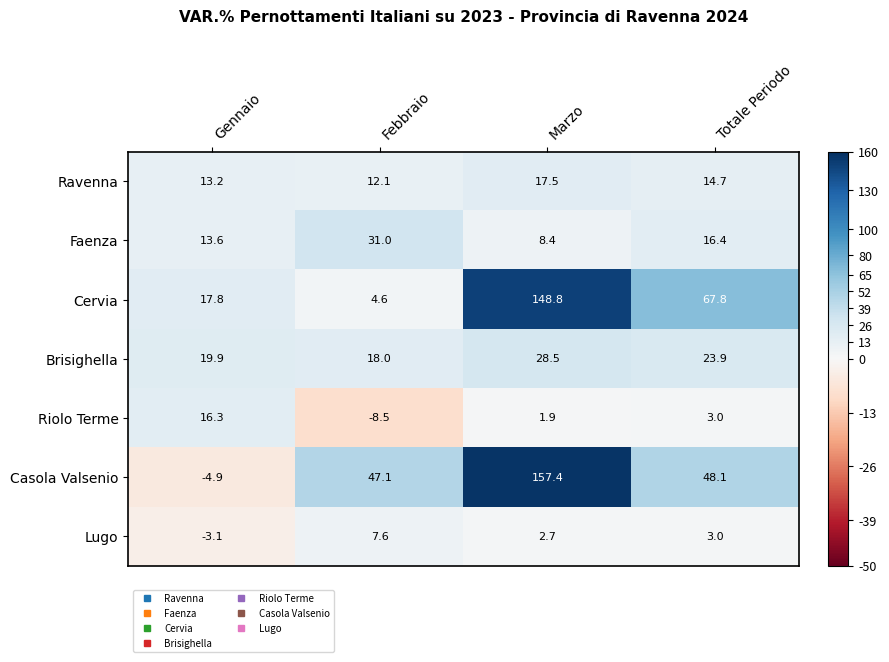

What is the total value across all series at Totale Periodo?

176.9